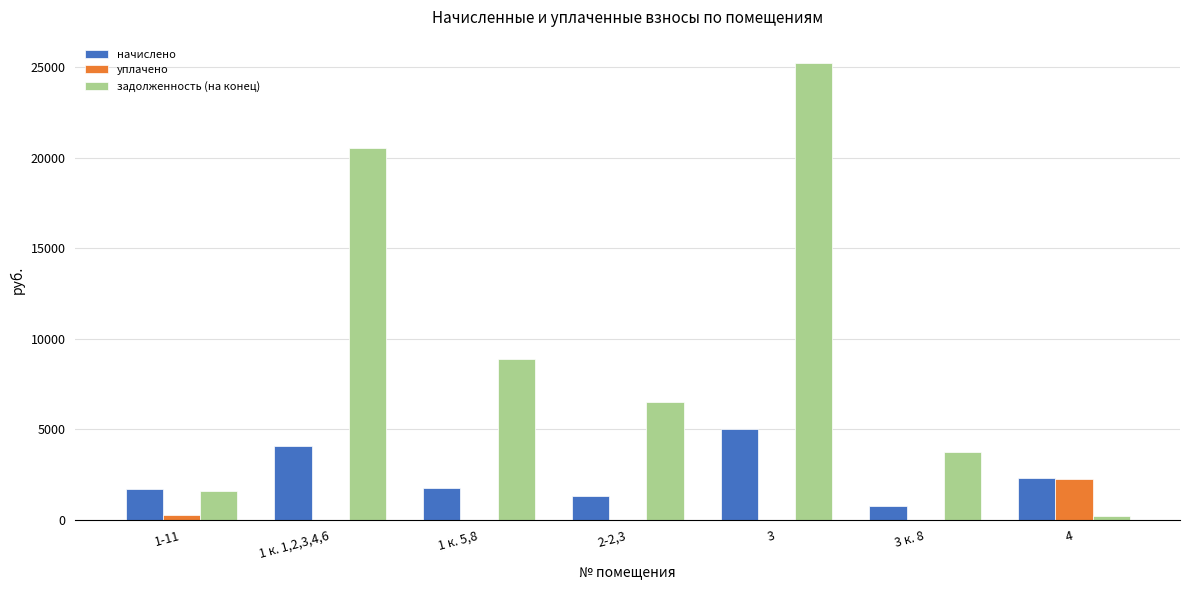

Is the value of задолженность (на конец) at 3 к. 8 greater than the value of уплачено at 2-2,3?

Yes